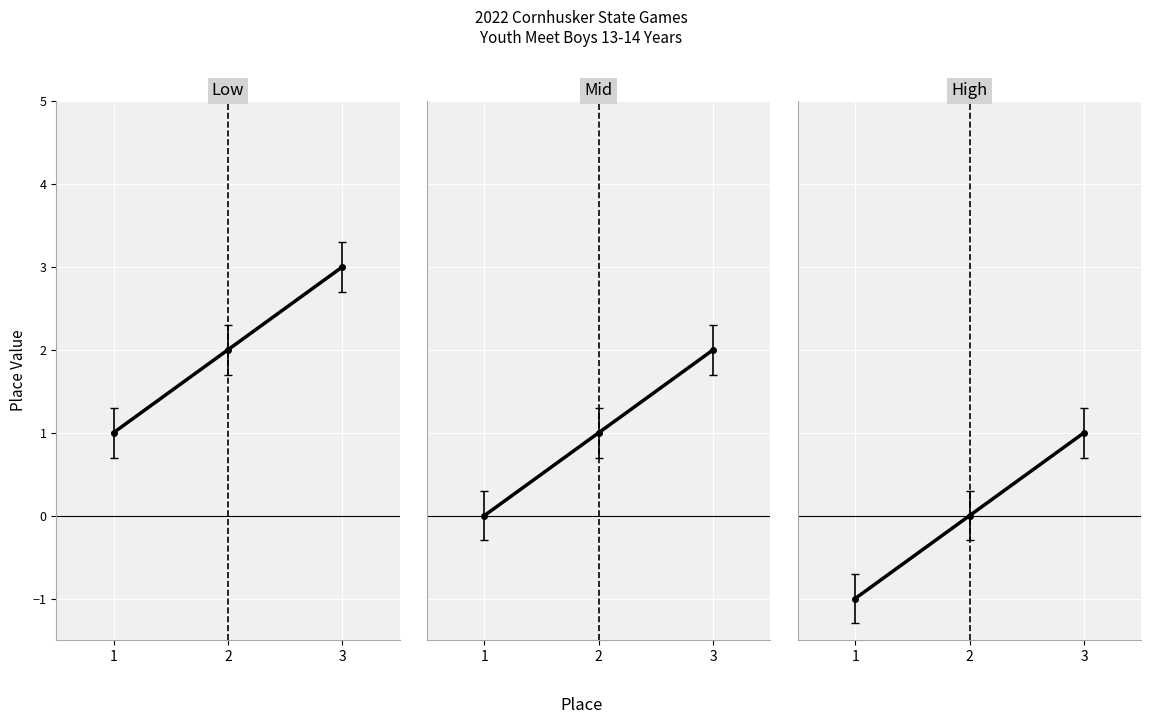

How many lines are shown in the chart?

1